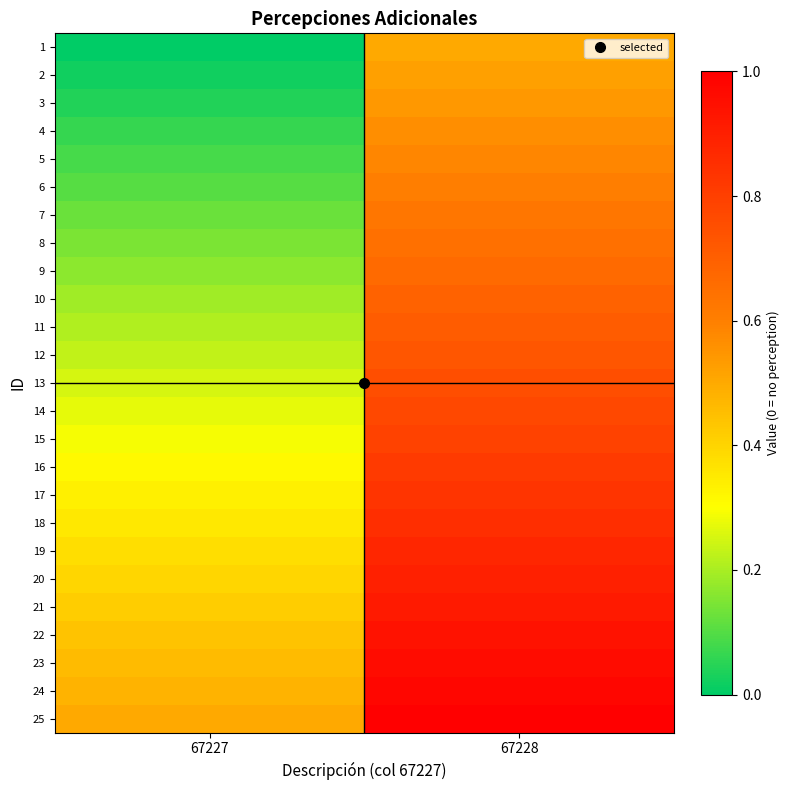

Reading left to right, what are all the values shown in this chart?

1: 67227=0.0	67228=0.5
2: 67227=0.0	67228=0.5
3: 67227=0.0	67228=0.5
4: 67227=0.1	67228=0.6
5: 67227=0.1	67228=0.6
6: 67227=0.1	67228=0.6
7: 67227=0.1	67228=0.6
8: 67227=0.1	67228=0.6
9: 67227=0.2	67228=0.7
10: 67227=0.2	67228=0.7
11: 67227=0.2	67228=0.7
12: 67227=0.2	67228=0.7
13: 67227=0.2	67228=0.8
14: 67227=0.3	67228=0.8
15: 67227=0.3	67228=0.8
16: 67227=0.3	67228=0.8
17: 67227=0.3	67228=0.8
18: 67227=0.4	67228=0.9
19: 67227=0.4	67228=0.9
20: 67227=0.4	67228=0.9
21: 67227=0.4	67228=0.9
22: 67227=0.4	67228=0.9
23: 67227=0.5	67228=1.0
24: 67227=0.5	67228=1.0
25: 67227=0.5	67228=1.0